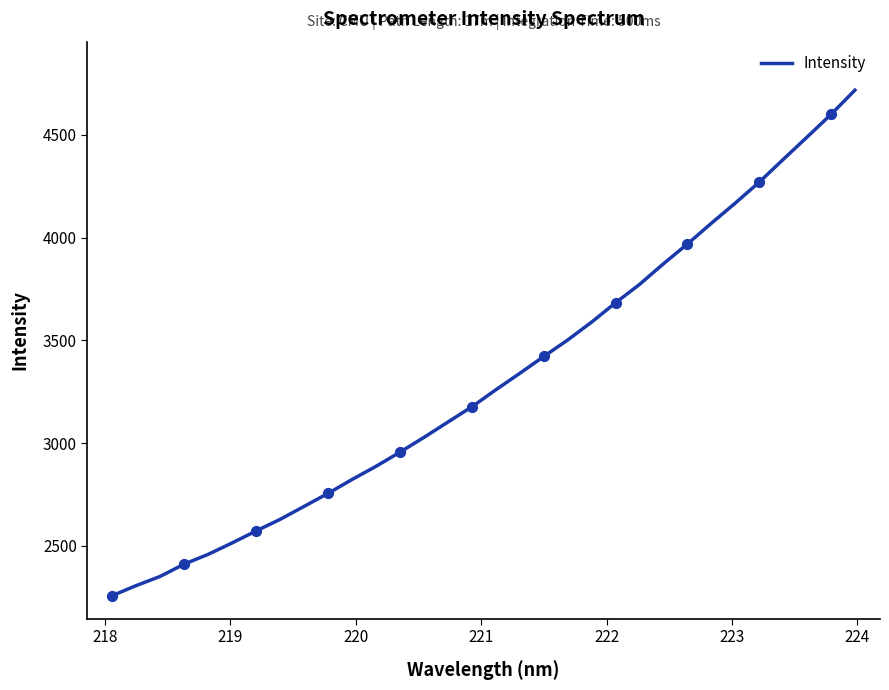

What is the difference between the maximum and minimum values?

2460.0